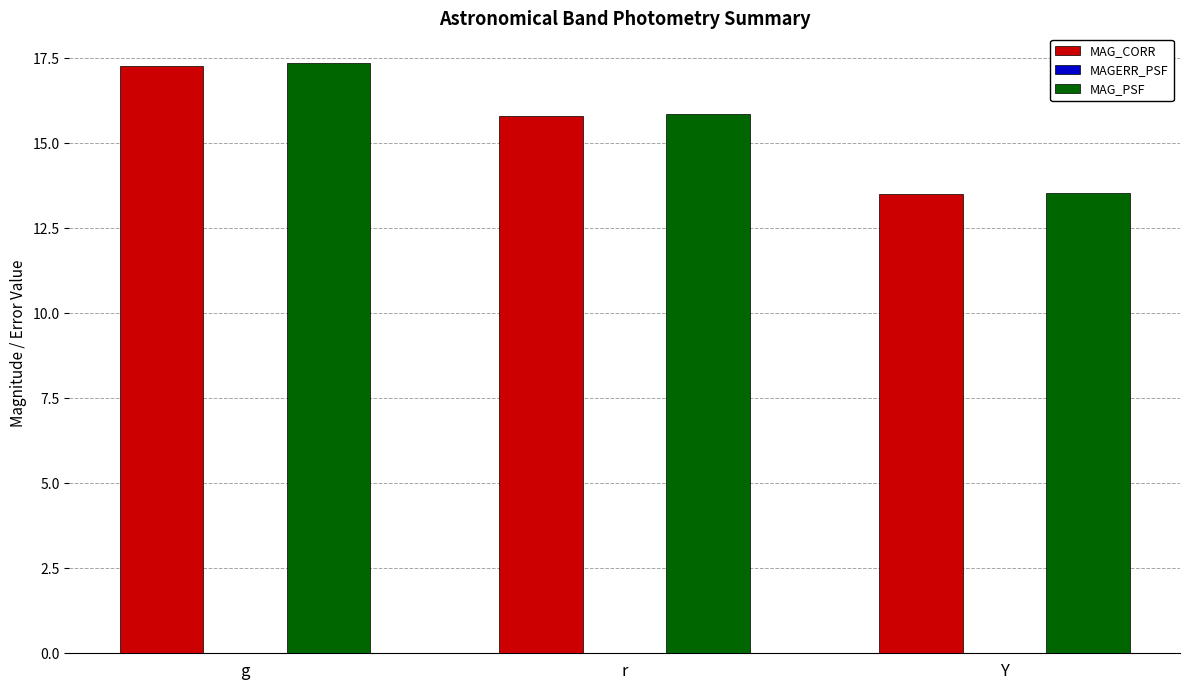

At which category is the sum across all series the highest?

g